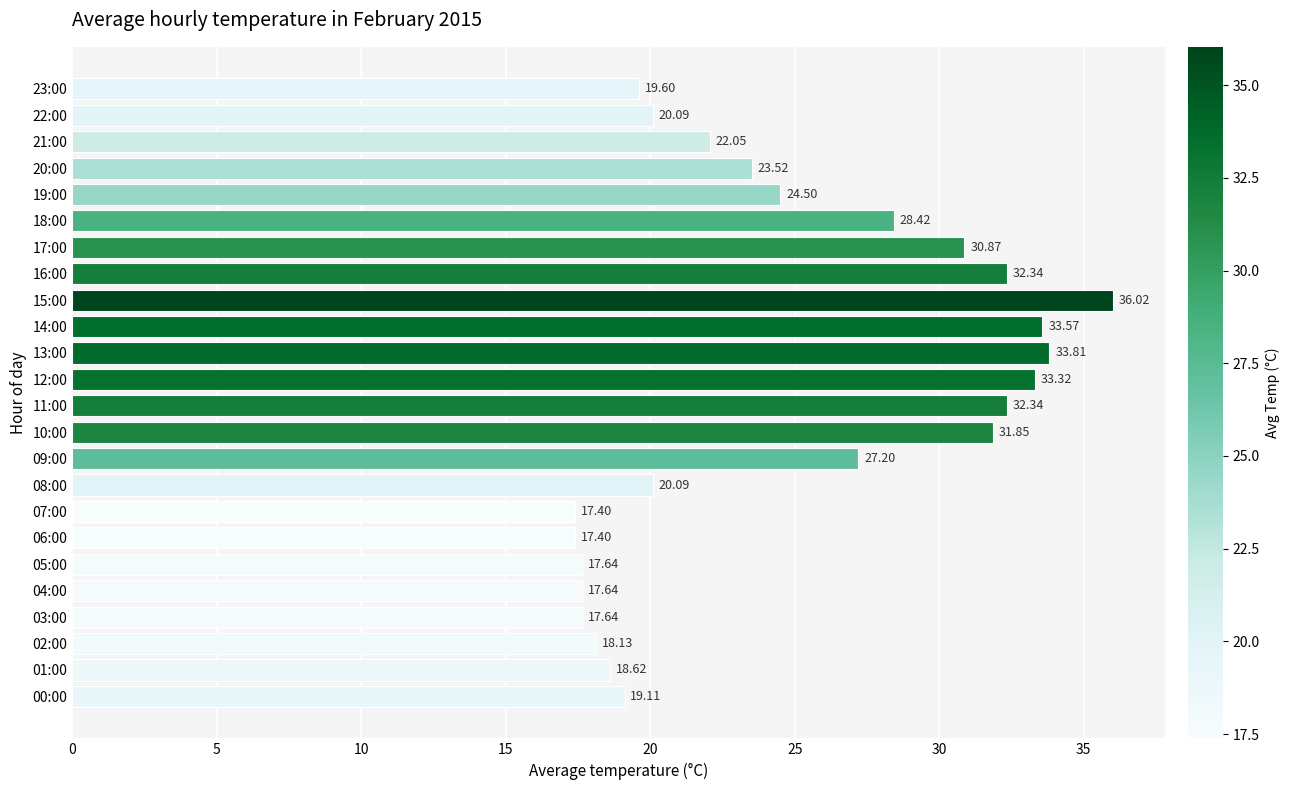

What is the sum of the values at 00:00 and 01:00?

37.7